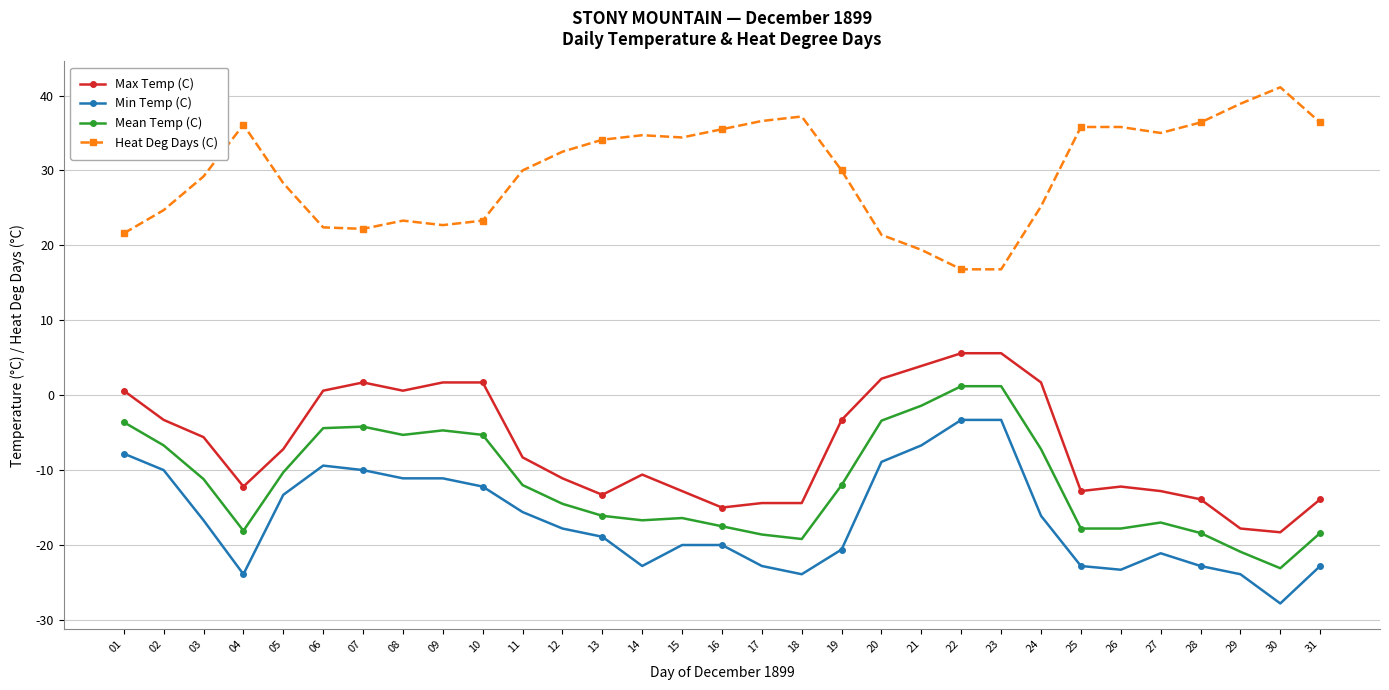

Which series has the largest total across all categories?

Heat Deg Days (C)